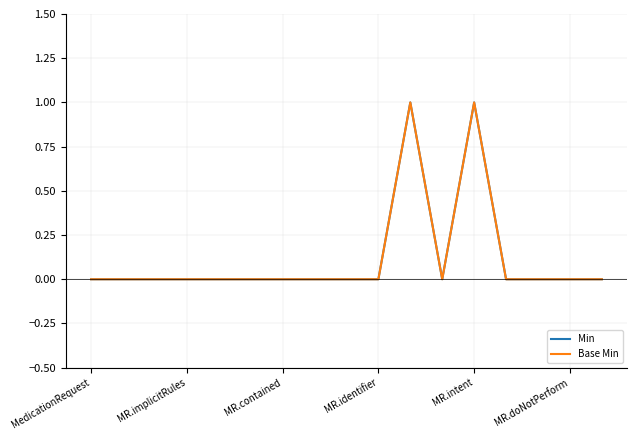

True or false: Base Min and Min intersect in this chart.

False